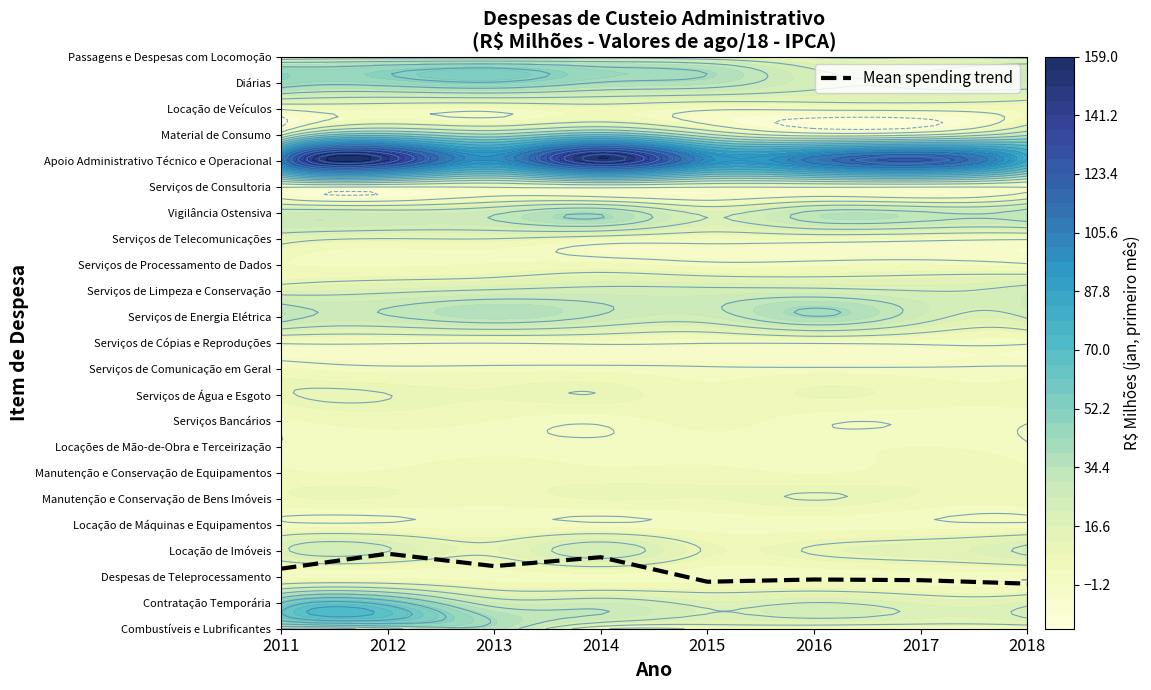

List the labels in order of value, smallest first.

2018, 2015, 2017, 2016, 2011, 2013, 2014, 2012